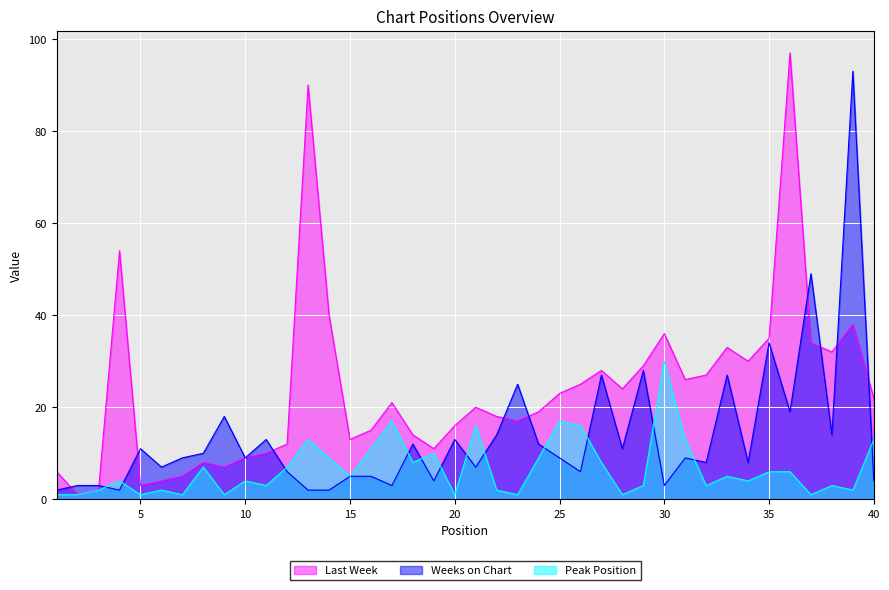

How many interior local peaks does the Peak Position series have?

12